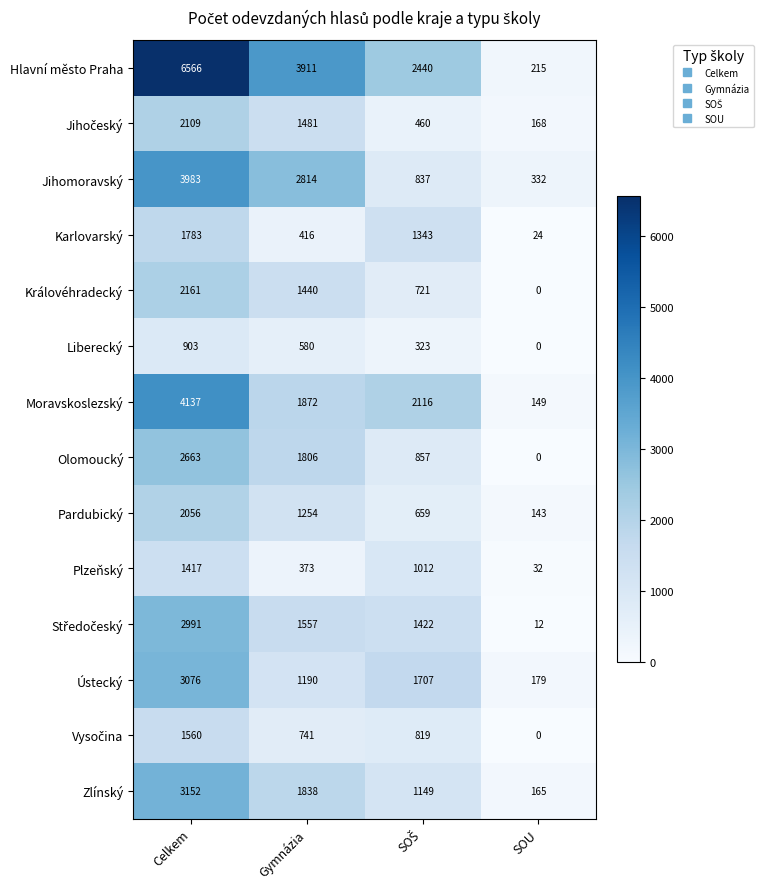

What is the difference between the second highest and second lowest values in the Plzeňský series?

639